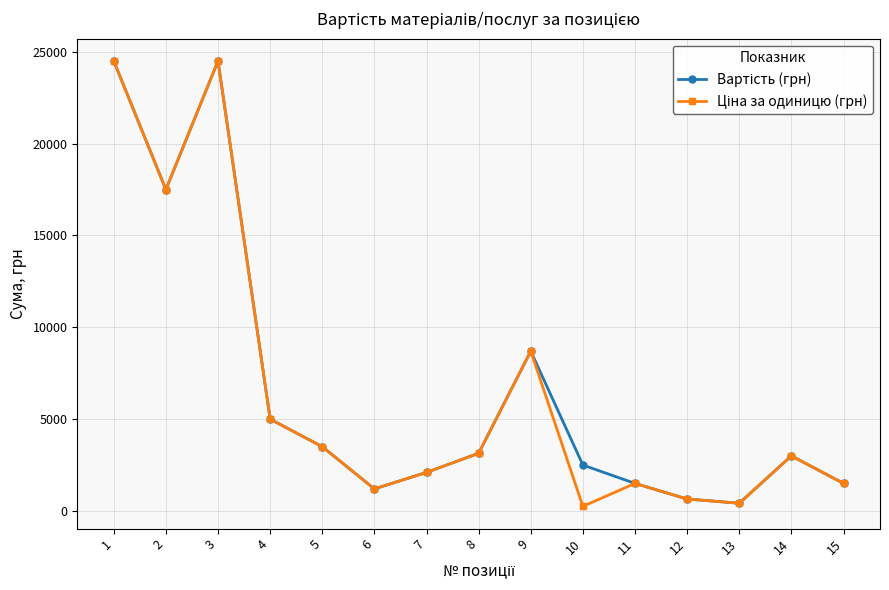

What is the maximum value shown in the chart?

24500